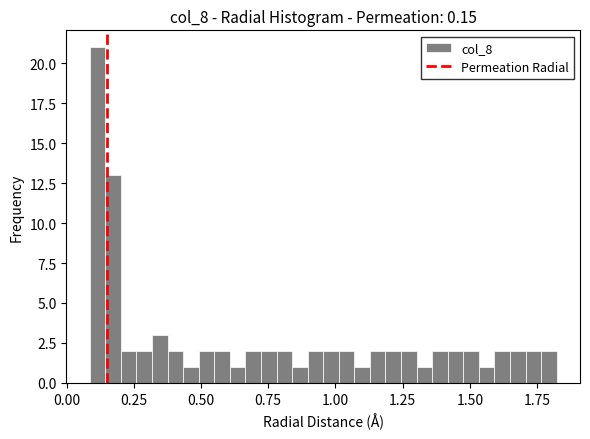

Read against the x-axis, roughly where is the centre of the tallest bar?

0.10